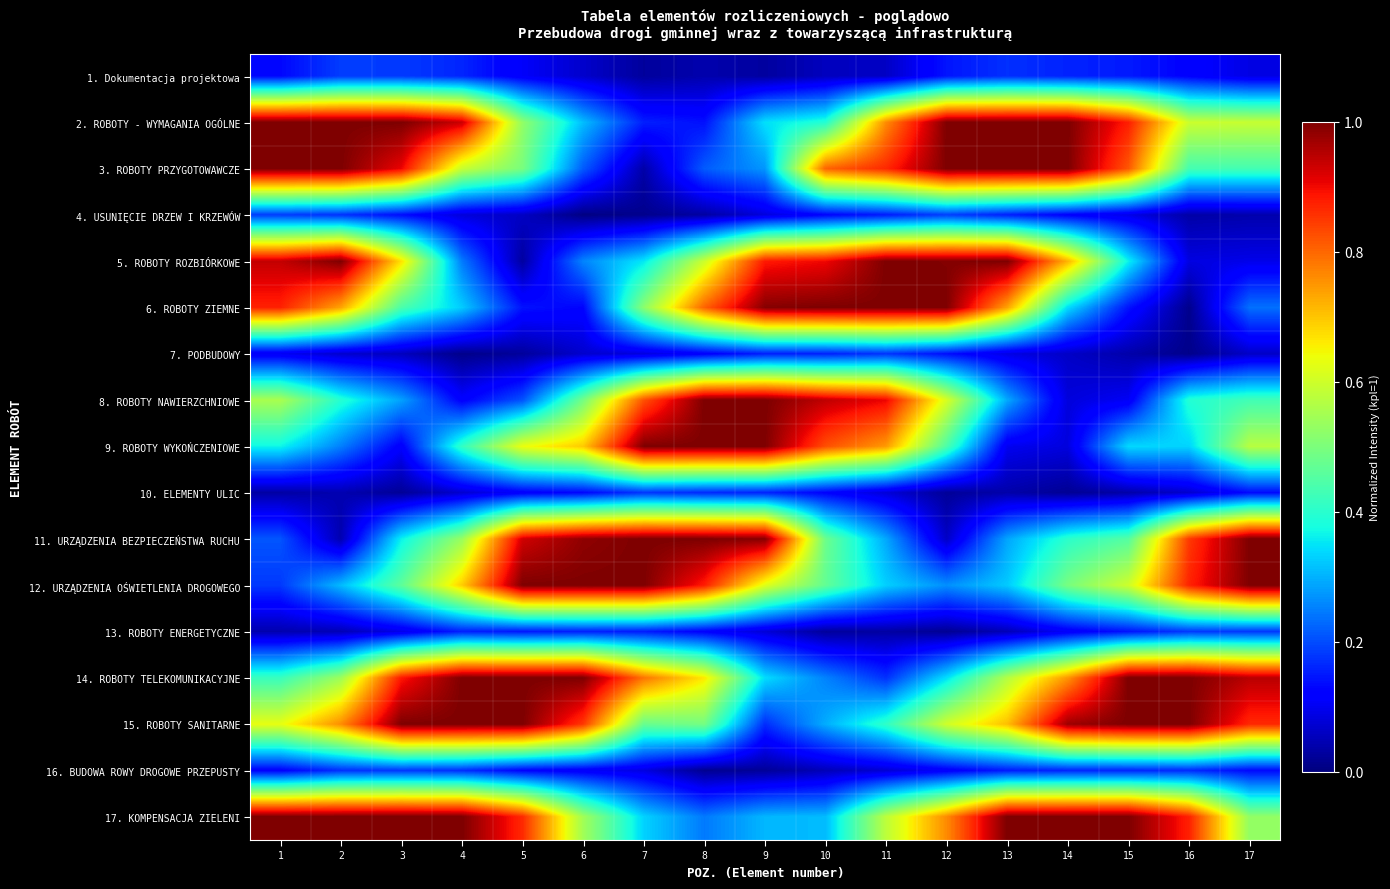

Which series has the largest total across all categories?

17. KOMPENSACJA ZIELENI